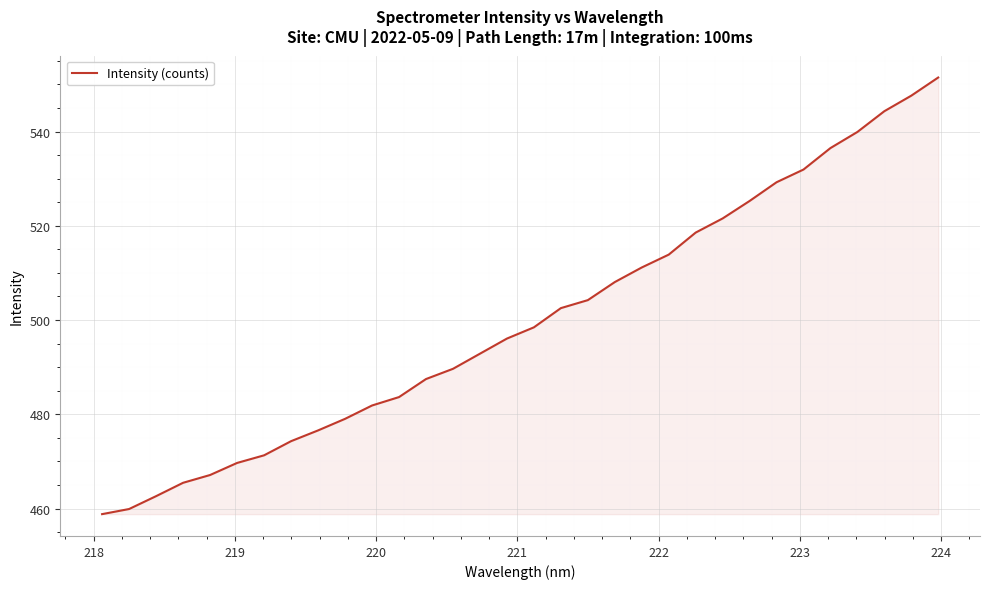

What is the maximum value shown in the chart?

551.5